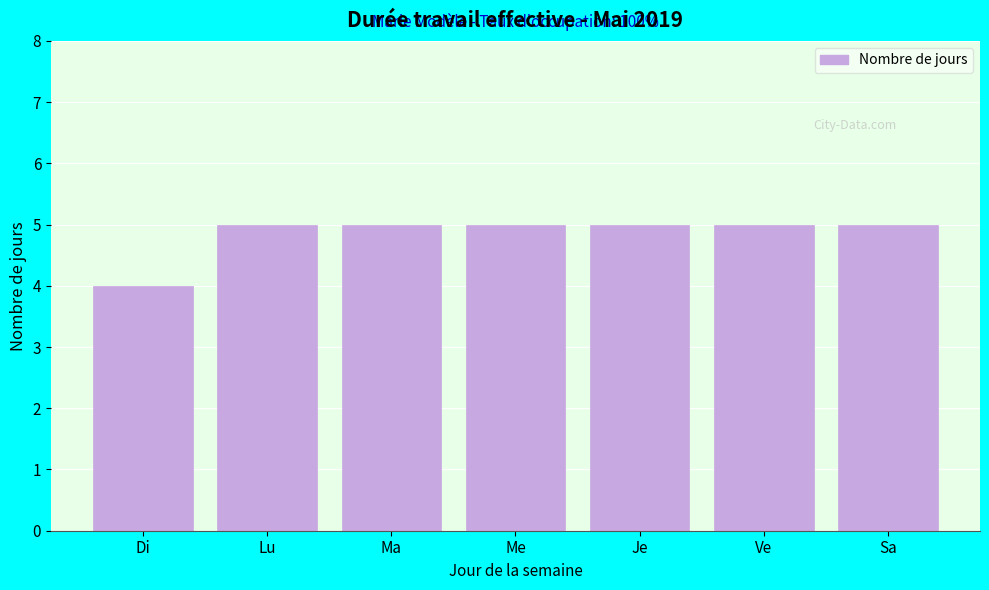

Reading left to right, extract all data points from this chart.

Di=4	Lu=5	Ma=5	Me=5	Je=5	Ve=5	Sa=5